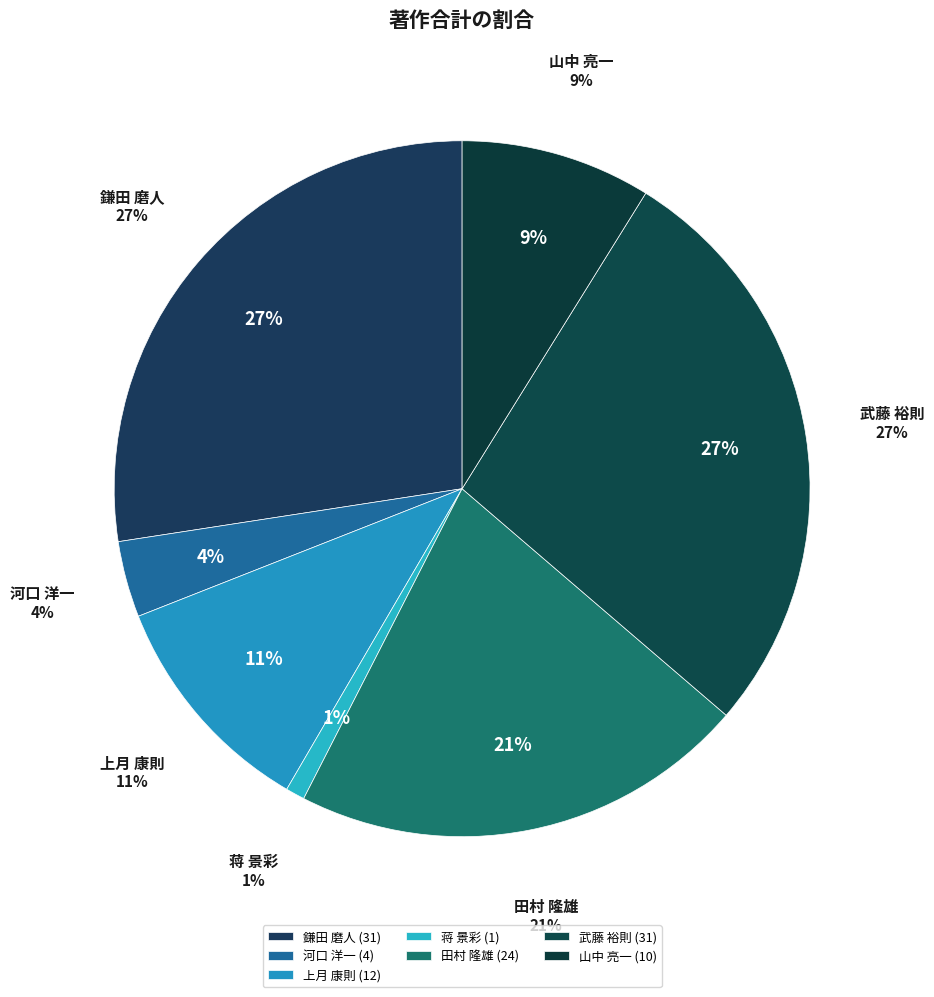

Which has a higher value, 上月 康則 or 田村 隆雄?

田村 隆雄